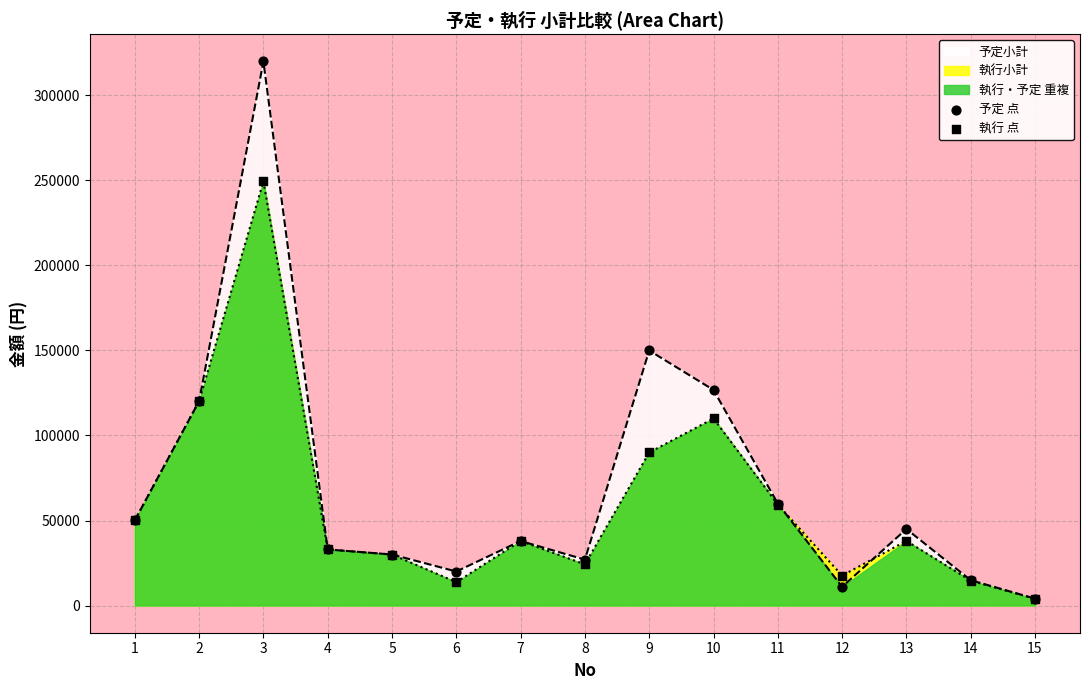

Which series has the largest total across all categories?

予定 点